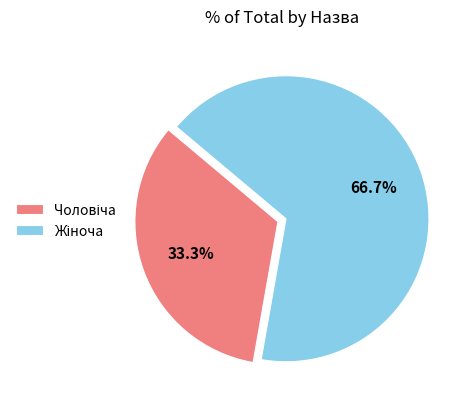

Is there any slice that represents more than half of the pie?

Yes